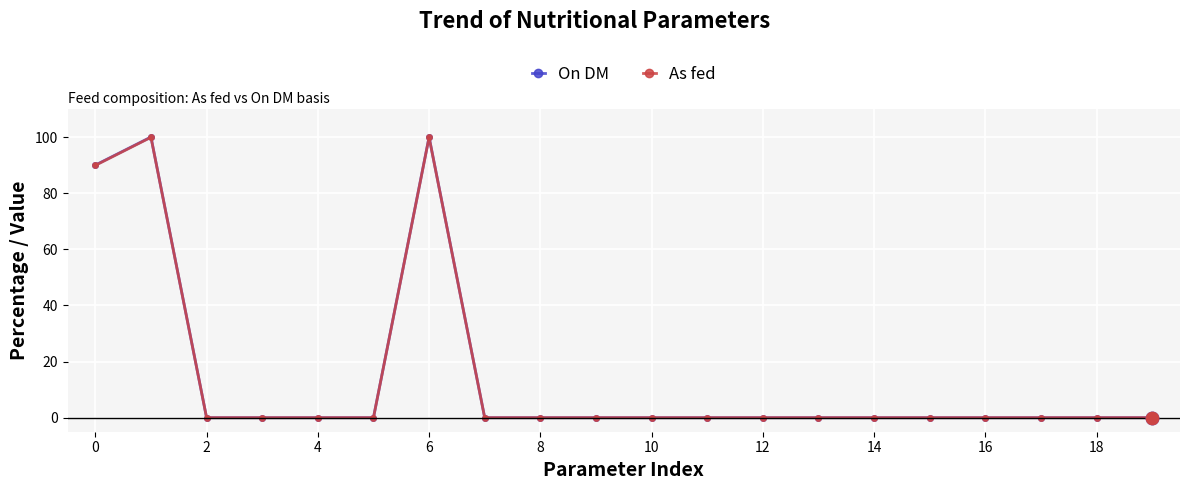

Which series has the widest spread of values?

On DM